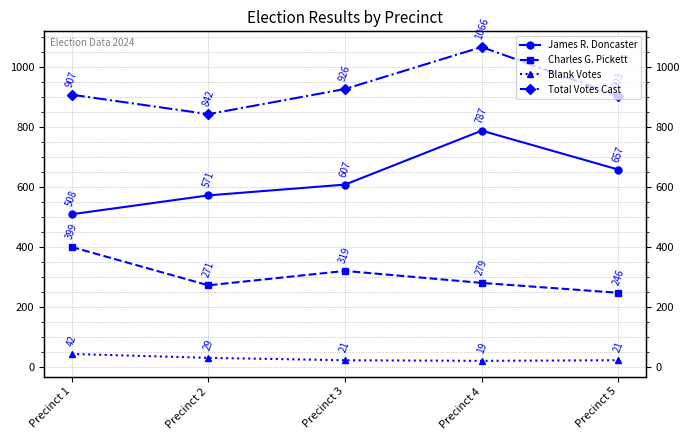

True or false: Total Votes Cast has more than 0 interior local peaks.

True